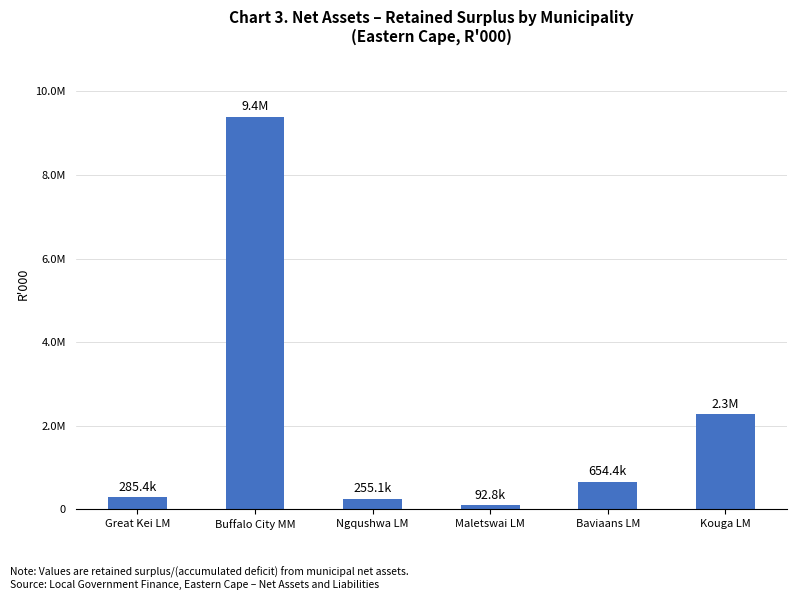

Are the bars horizontal?

No